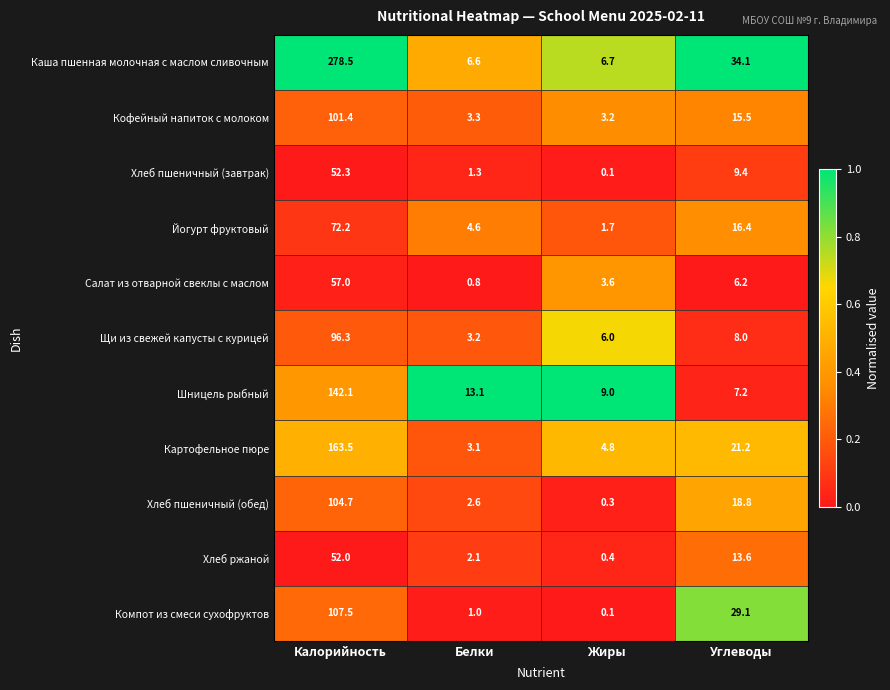

What is the average value of the Кофейный напиток с молоком series?

30.9